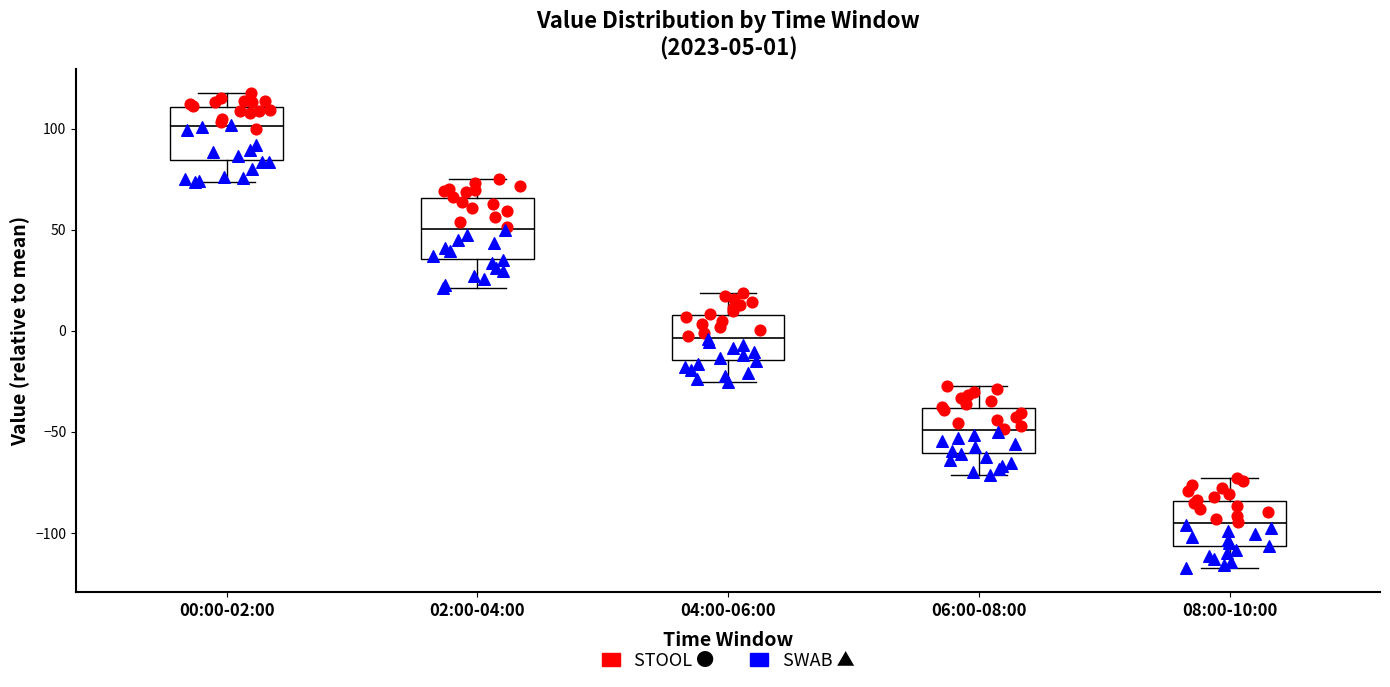

Which box has the highest median line?

00:00-02:00